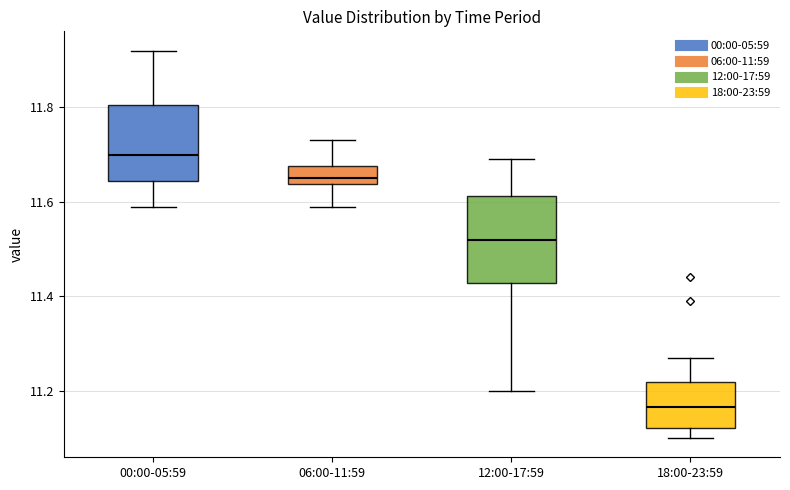

Reading left to right, read every box against the y-axis: the position of its median line, the range the box covers, and the ends of its whiskers. The values are not printed on the chart, so give them approximately, as read against the axis.

00:00-05:59: median 11.70, box 11.64 to 11.80, whiskers 11.60 to 11.92
06:00-11:59: median 11.66, box 11.64 to 11.68, whiskers 11.60 to 11.74
12:00-17:59: median 11.52, box 11.42 to 11.62, whiskers 11.20 to 11.70
18:00-23:59: median 11.16, box 11.12 to 11.22, whiskers 11.10 to 11.28